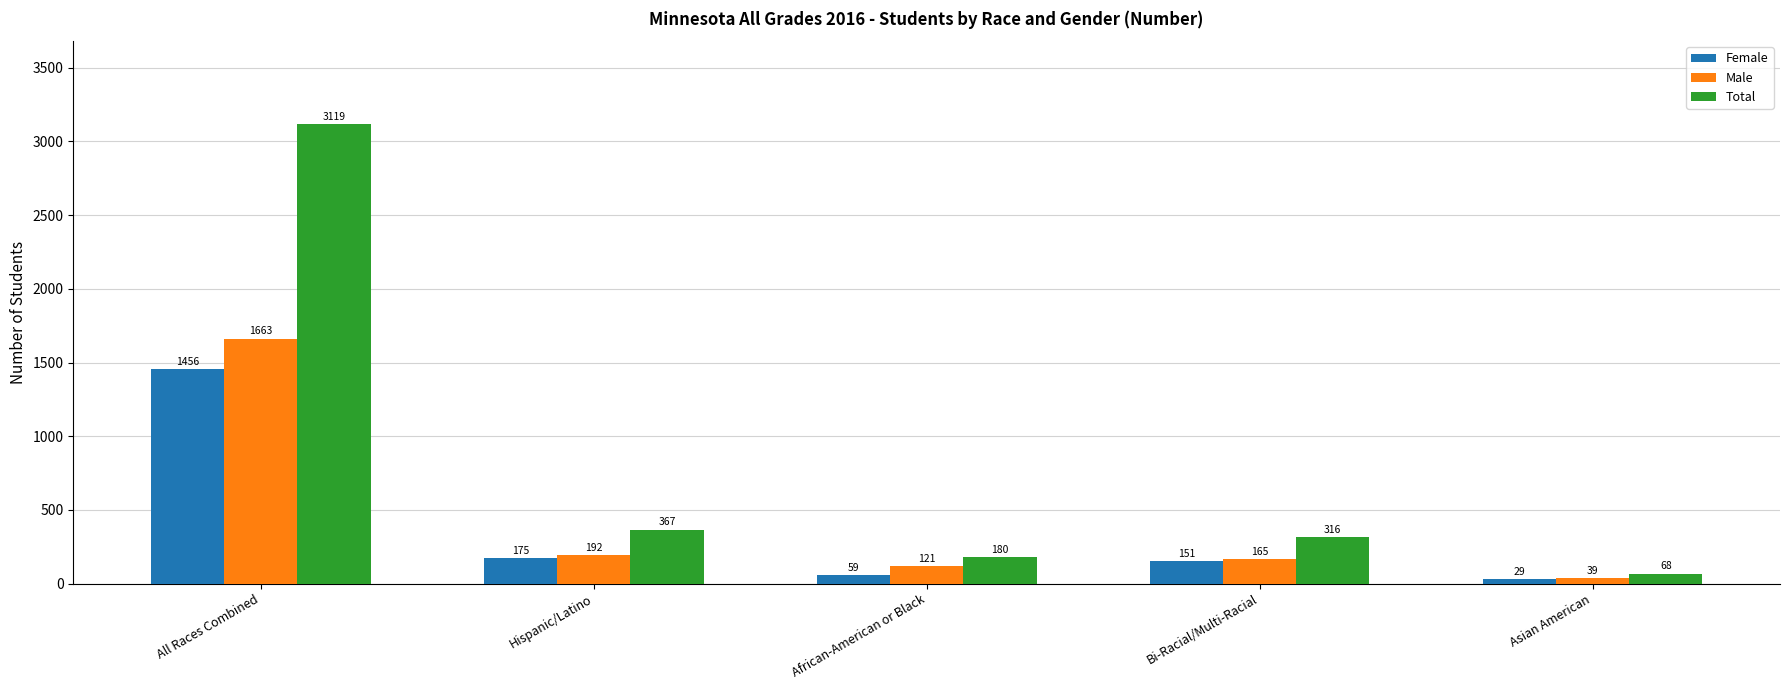

At how many categories does at least one series exceed 1101?

1